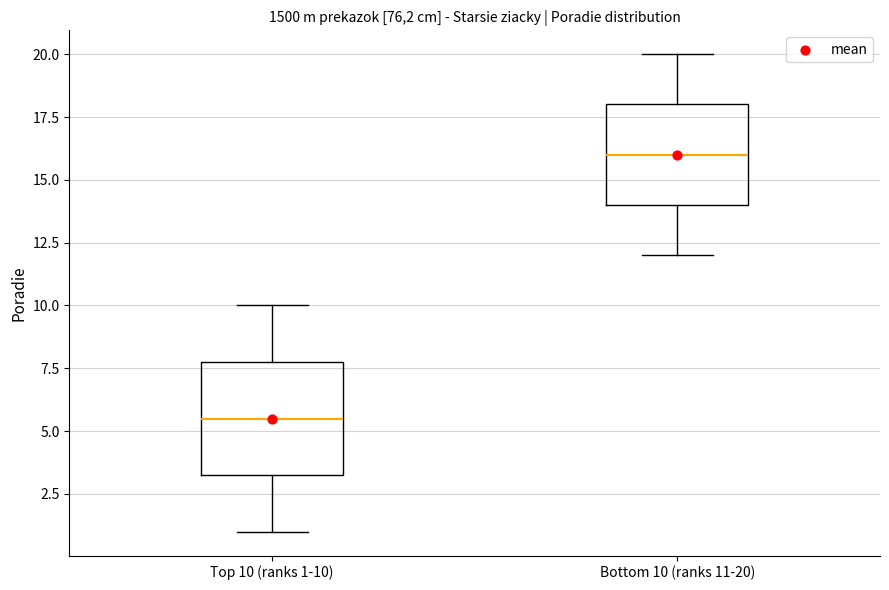

Where does the lower whisker of the box for Top 10 (ranks 1-10) end on the y-axis? The values are not printed on the chart, so give them approximately, as read against the axis.

1.0